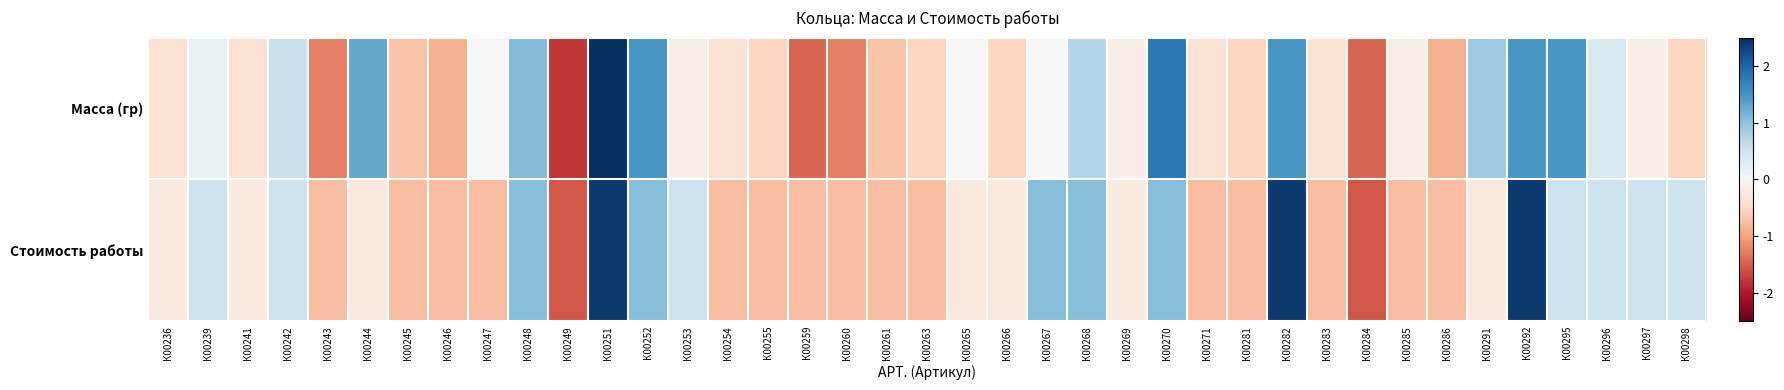

Reading left to right, what are all the values shown in this chart?

Масса (гр): К00236=-0.4	К00239=0.2	К00241=-0.4	К00242=0.6	К00243=-1.3	К00244=1.3	К00245=-0.7	К00246=-0.9	К00247=0.0	К00248=1.1	К00249=-1.8	К00251=2.7	К00252=1.5	К00253=-0.2	К00254=-0.4	К00255=-0.5	К00259=-1.4	К00260=-1.3	К00261=-0.7	К00263=-0.5	К00265=0.0	К00266=-0.5	К00267=0.0	К00268=0.7	К00269=-0.2	К00270=1.8	К00271=-0.4	К00281=-0.5	К00282=1.5	К00283=-0.4	К00284=-1.4	К00285=-0.2	К00286=-0.9	К00291=0.9	К00292=1.5	К00295=1.5	К00296=0.4	К00297=-0.2	К00298=-0.5
Стоимость работы: К00236=-0.2	К00239=0.5	К00241=-0.2	К00242=0.5	К00243=-0.8	К00244=-0.2	К00245=-0.8	К00246=-0.8	К00247=-0.8	К00248=1.1	К00249=-1.6	К00251=2.4	К00252=1.1	К00253=0.5	К00254=-0.8	К00255=-0.8	К00259=-0.8	К00260=-0.8	К00261=-0.8	К00263=-0.8	К00265=-0.2	К00266=-0.2	К00267=1.1	К00268=1.1	К00269=-0.2	К00270=1.1	К00271=-0.8	К00281=-0.8	К00282=2.4	К00283=-0.8	К00284=-1.6	К00285=-0.8	К00286=-0.8	К00291=-0.2	К00292=2.4	К00295=0.5	К00296=0.5	К00297=0.5	К00298=0.5